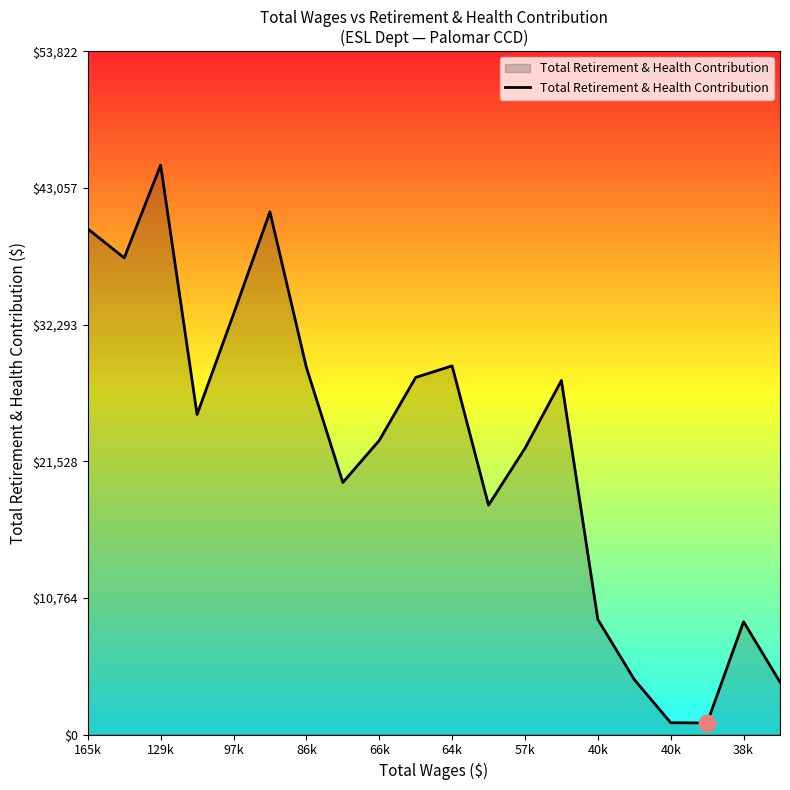

Is this an area chart (filled region under the line)?

Yes